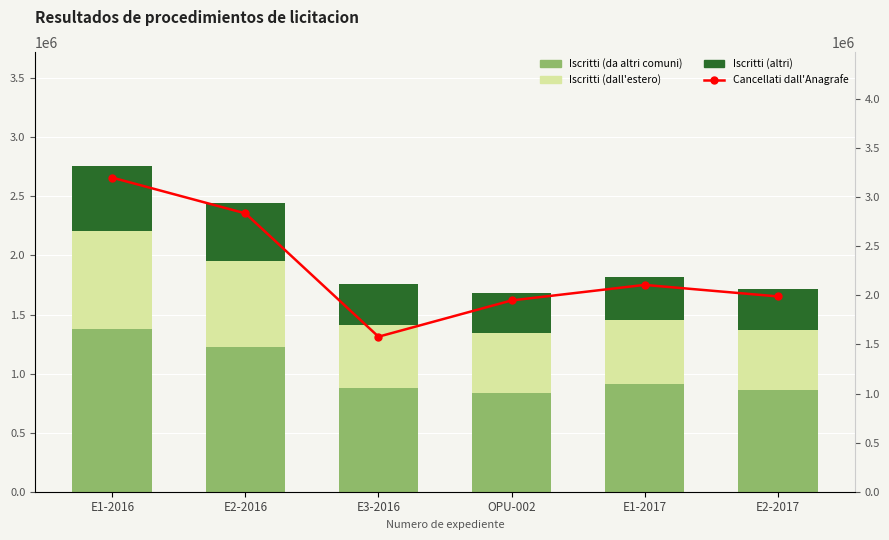

What is the difference between the Iscritti (da altri comuni) values at OPU-002 and E3-2016?

41218.8